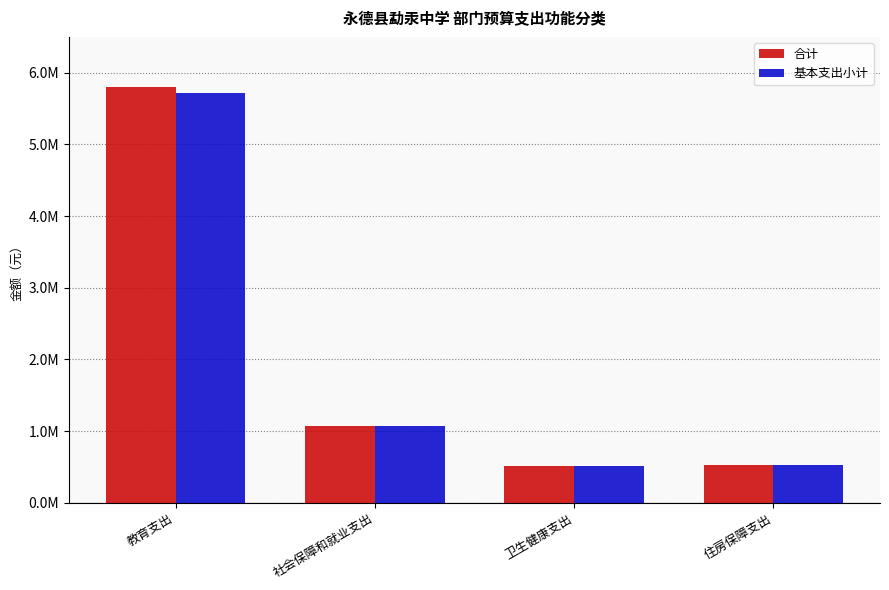

The value of 合计 at 住房保障支出 is 531032.8. True or false?

True